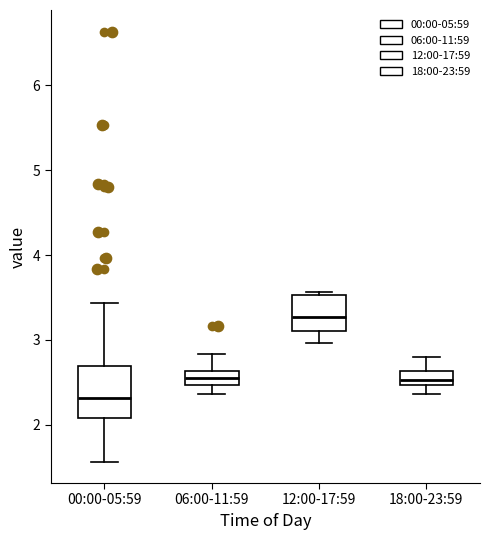

Where is the upper edge of the box for 12:00-17:59 on the y-axis? The values are not printed on the chart, so give them approximately, as read against the axis.

3.5